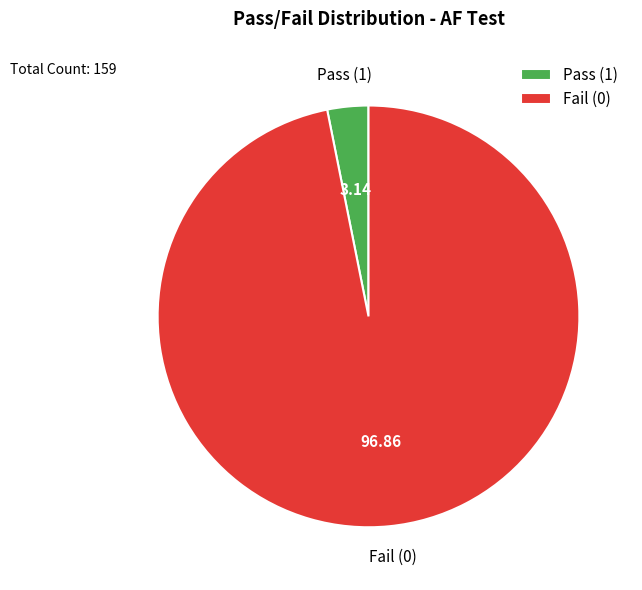

Do Pass (1) and Fail (0) together represent more than half of the pie?

Yes